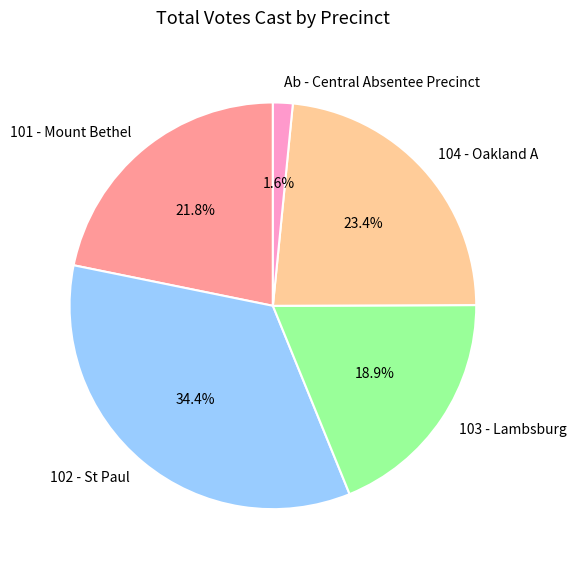

How many segments does this pie chart have?

5